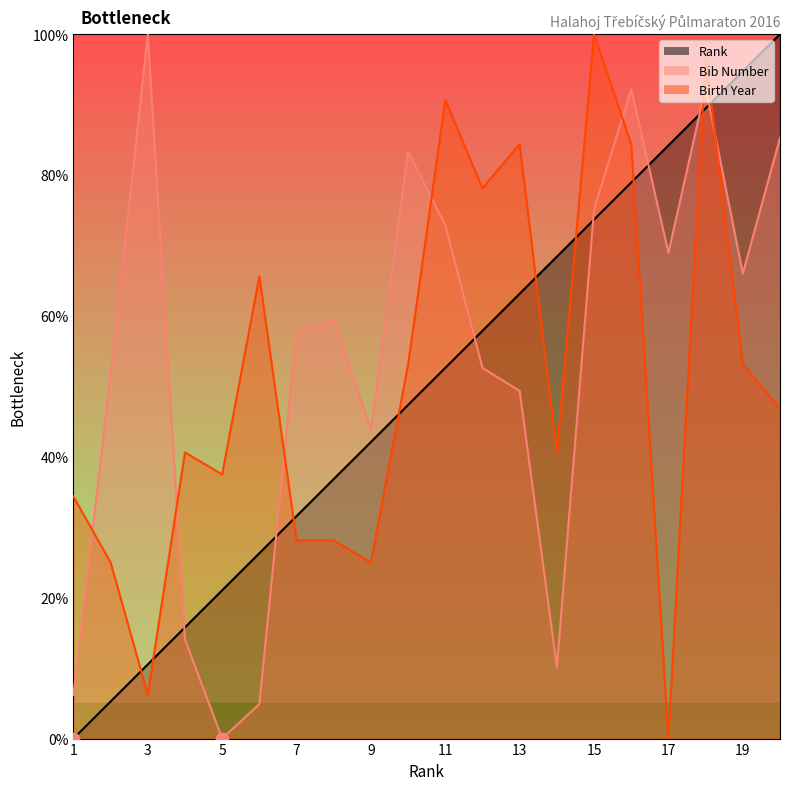

What are all the series names shown in the legend?

Rank, Bib Number, Birth Year